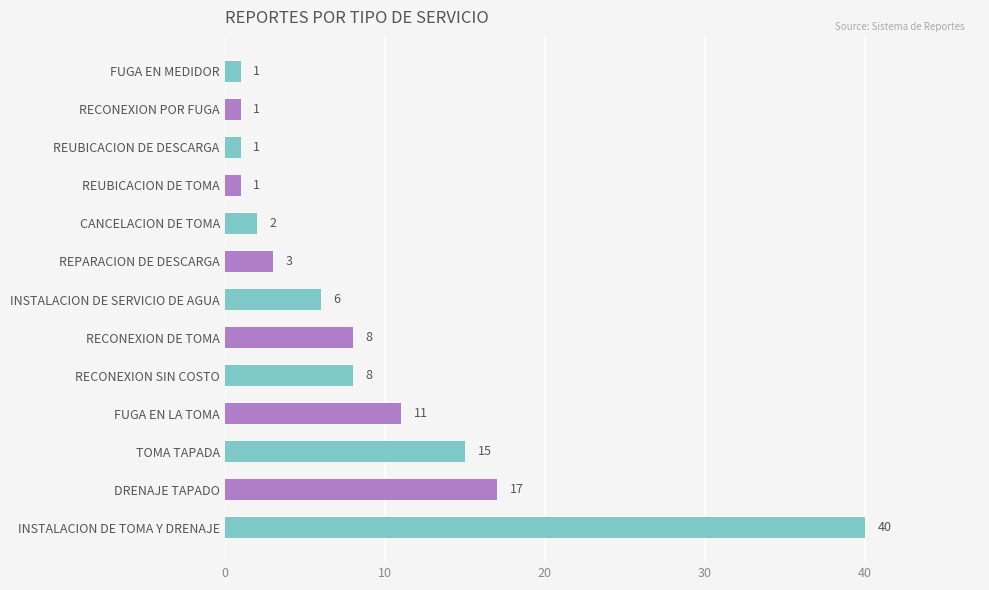

What is the difference between the maximum and minimum values?

39